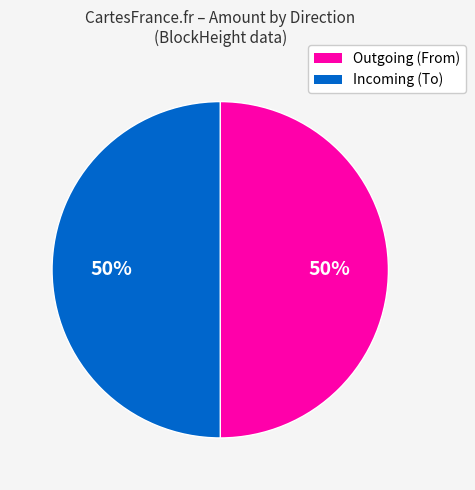

To the nearest percent, what is the difference between the largest and smallest slice percentages?

0%